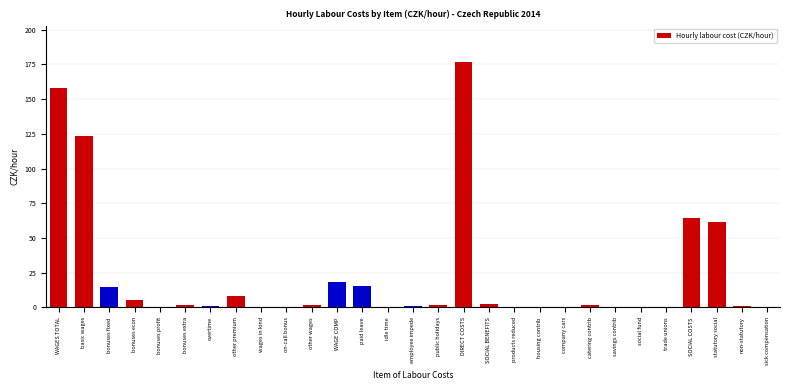

The value at SOCIAL COSTS is 95.9. True or false?

False